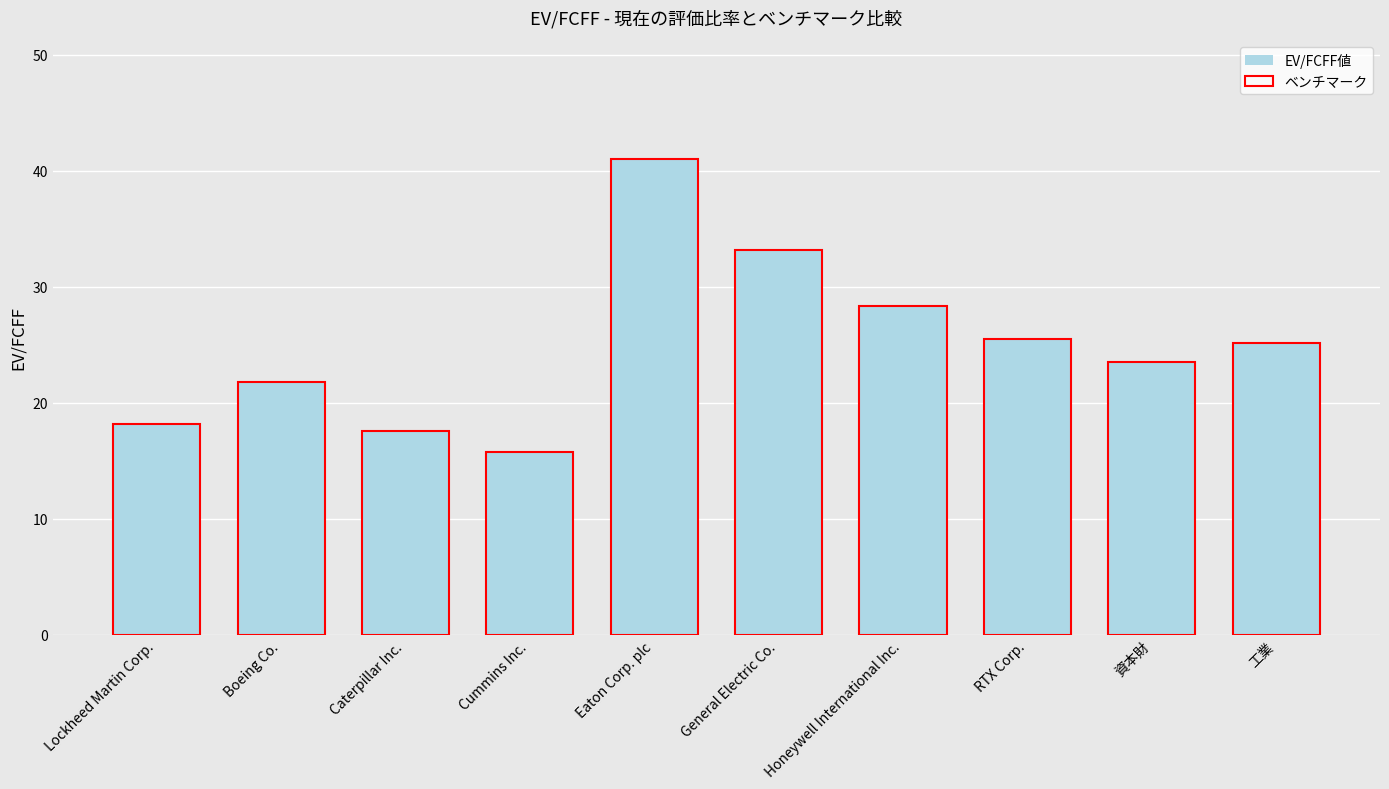

What is the maximum value for ベンチマーク?

41.0